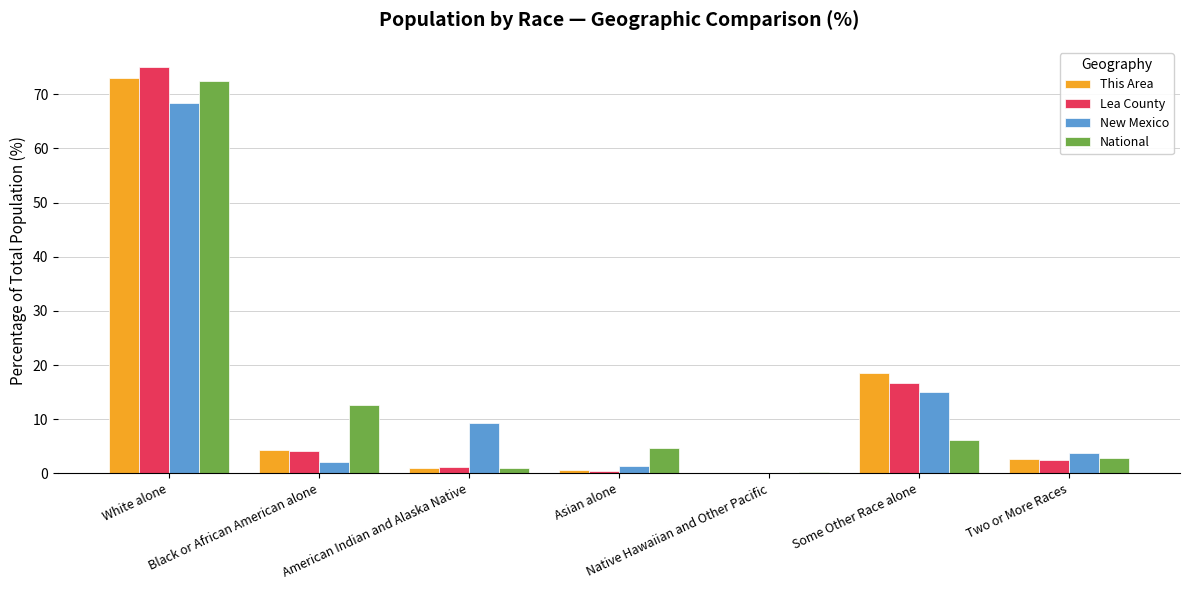

What is the total value across all series at Black or African American alone?

23.1